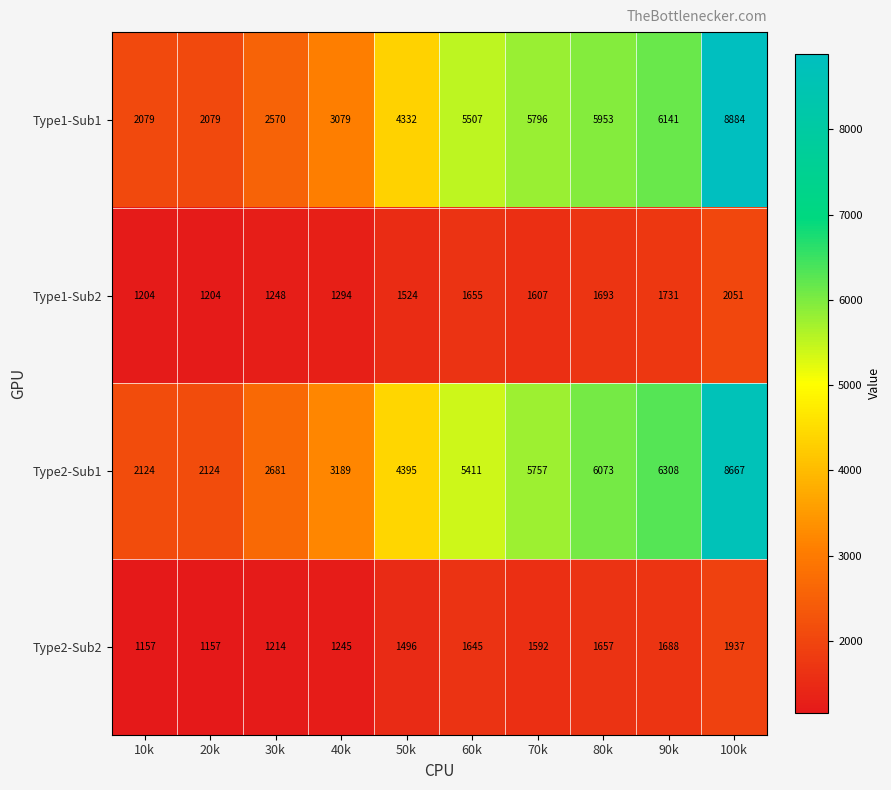

List the series in order of their peak value, highest first.

Type1-Sub1, Type2-Sub1, Type1-Sub2, Type2-Sub2